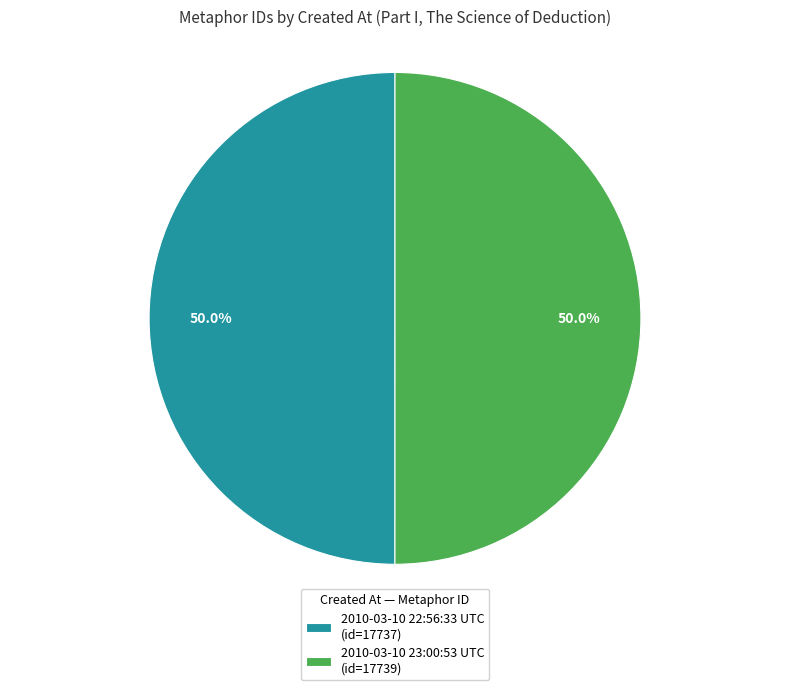

Do 2010-03-10 22:56:33 UTC (id=17737) and 2010-03-10 23:00:53 UTC (id=17739) together represent more than half of the pie?

Yes